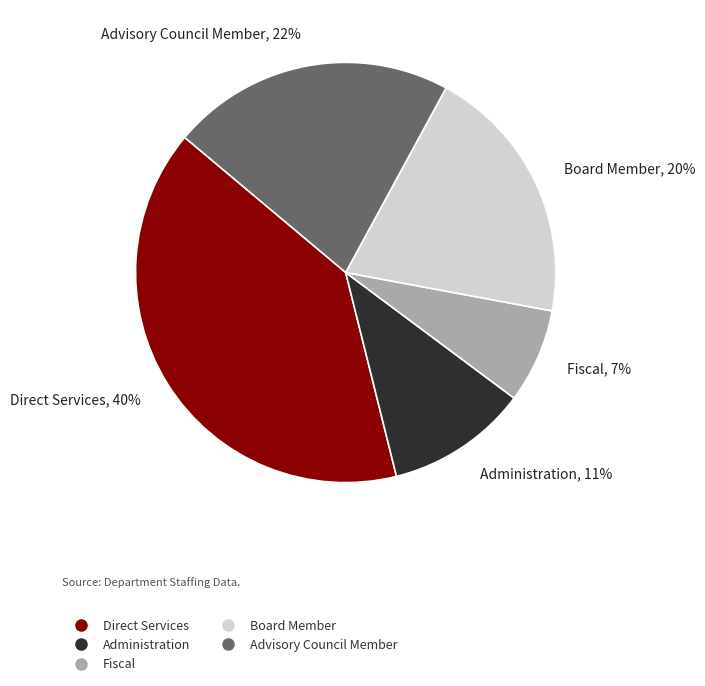

True or false: Administration accounts for 11% of the total.

True